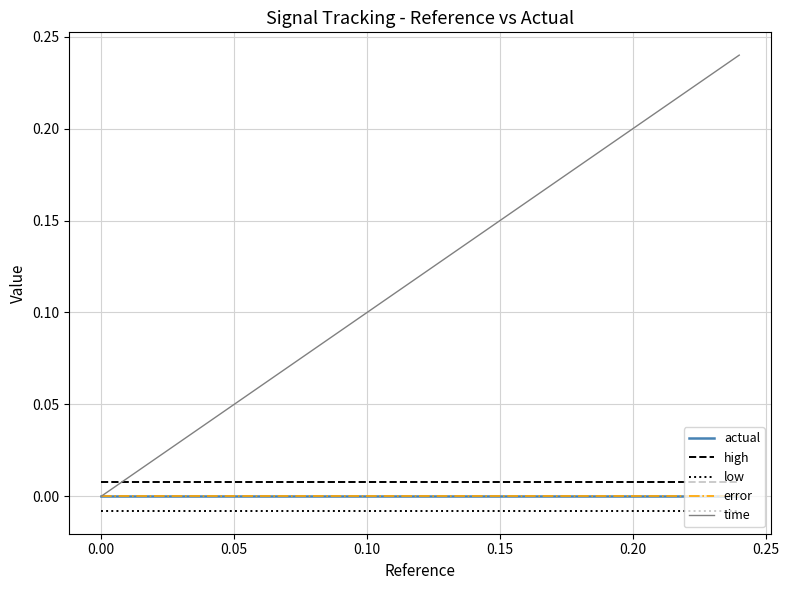

Is this an area chart (filled region under the line)?

No